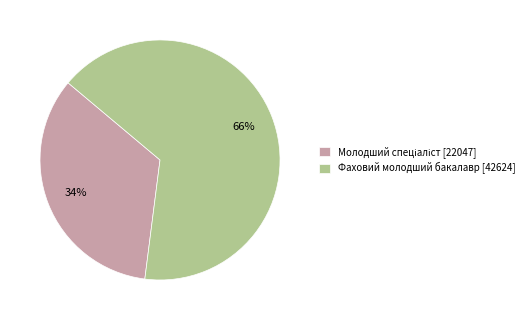

To the nearest percent, what is the difference between the largest and smallest slice percentages?

32%